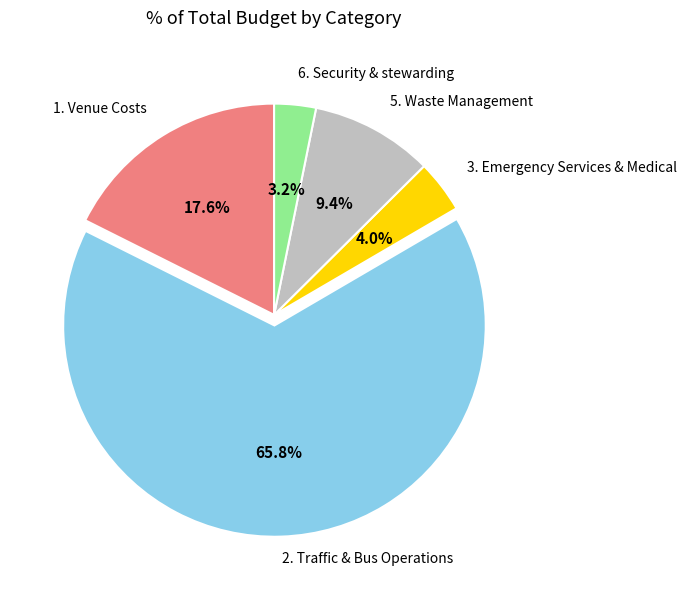

What portion of the pie excludes 3. Emergency Services & Medical?

96.0%